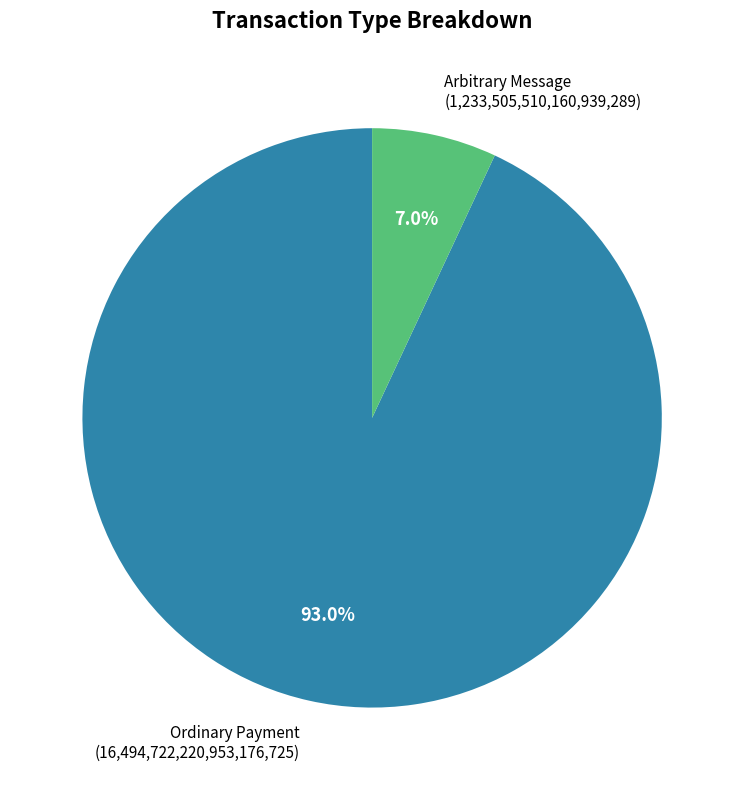

Is there a majority slice in this chart?

Yes